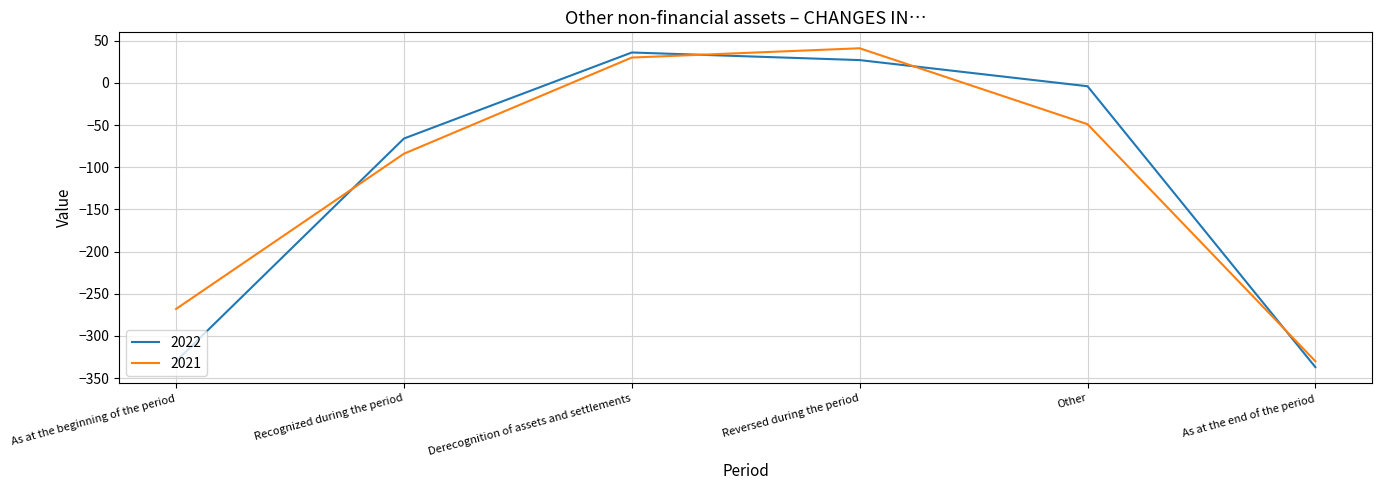

Between Derecognition of assets and settlements and As at the end of the period, which series saw the biggest shift?

2022